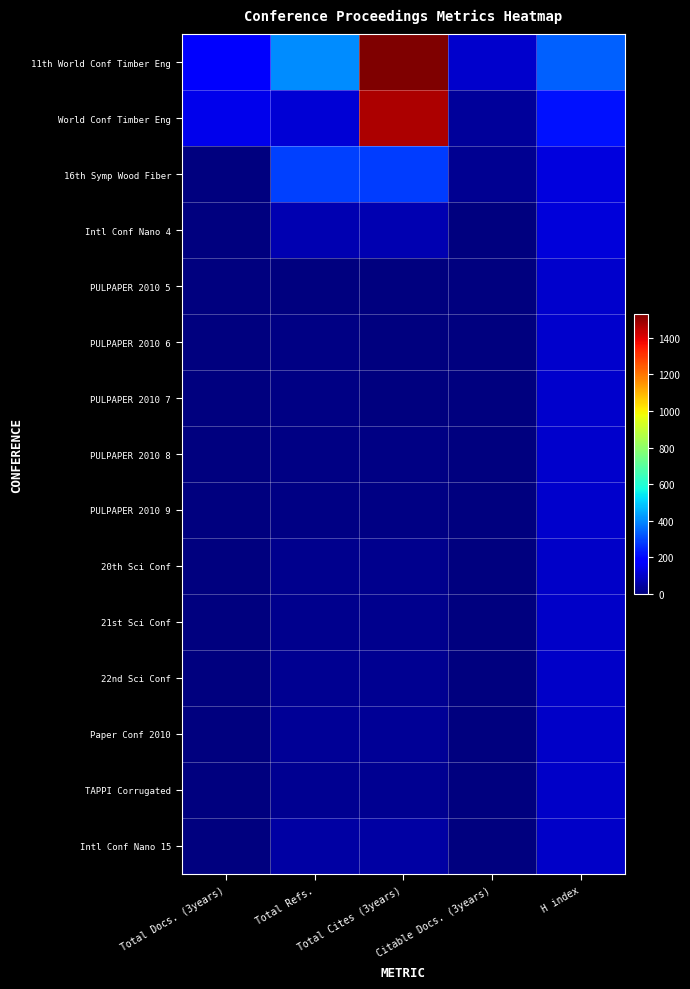

At which category is the sum across all series the highest?

Total Cites (3years)